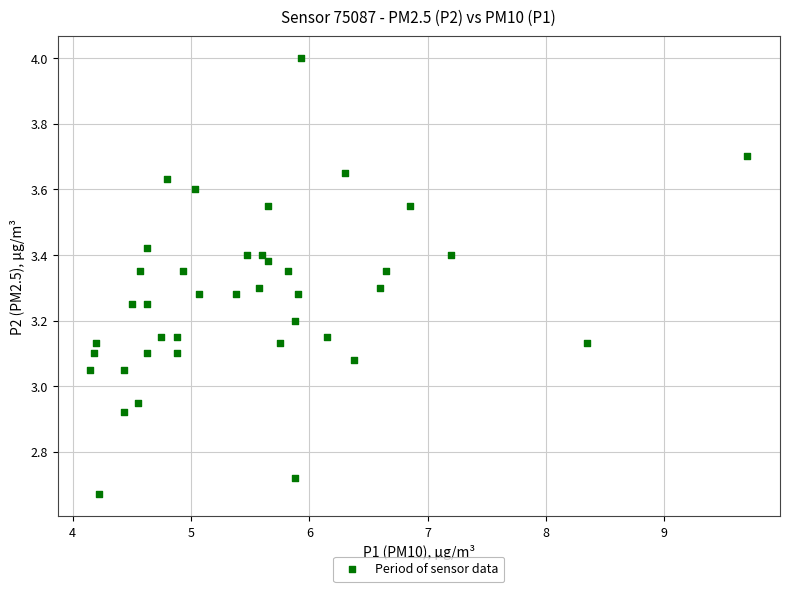

What is the range of X values (max minus min)?

5.5